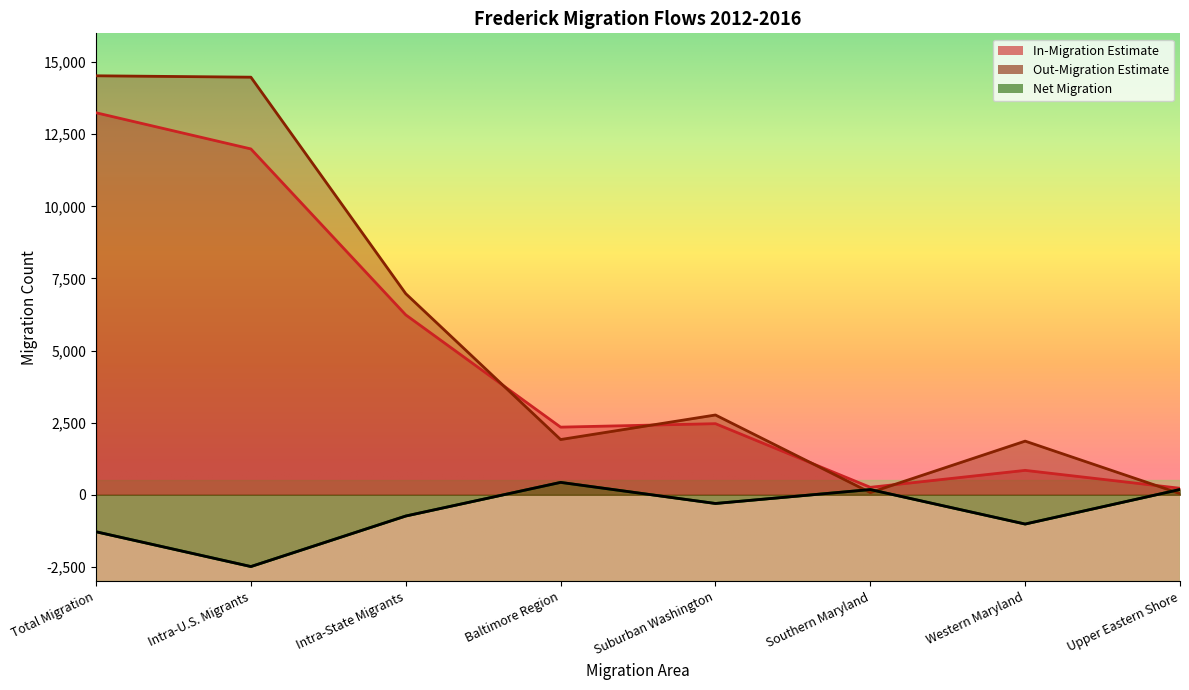

What is the spread (max minus min) of values at Upper Eastern Shore?

184